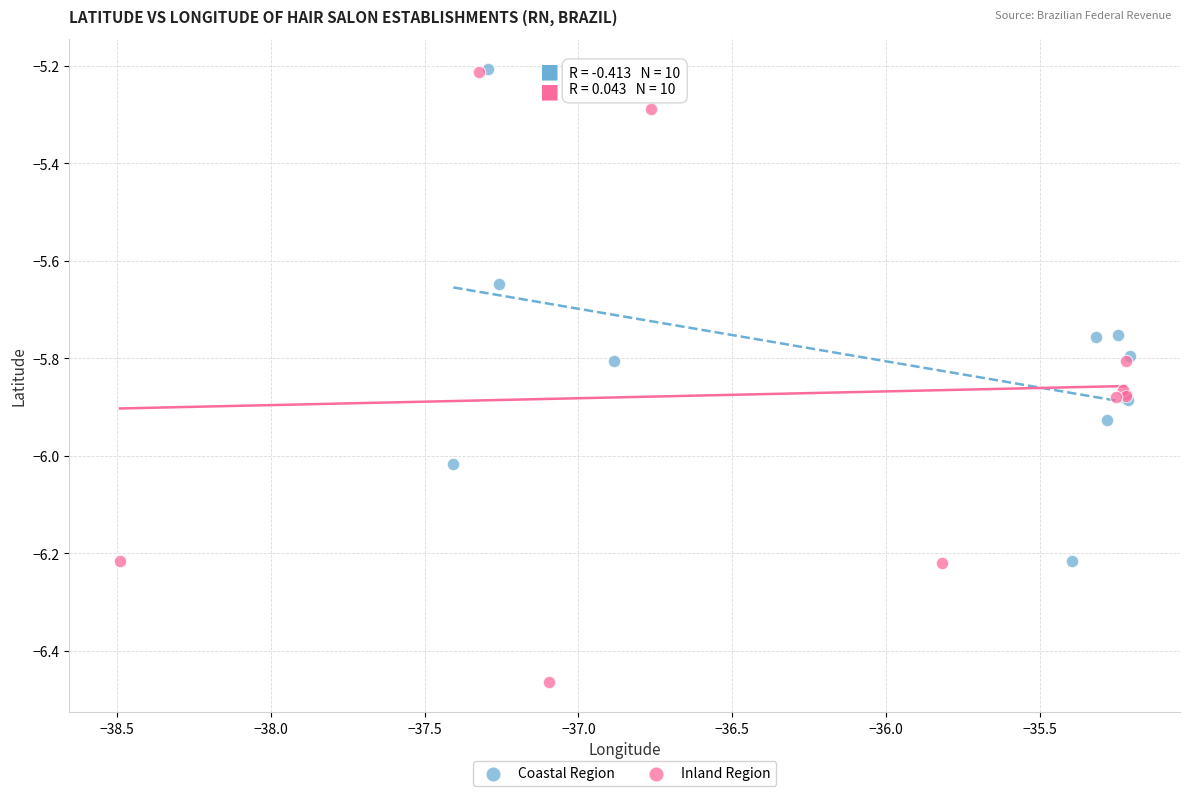

Which series reaches the minimum Y coordinate?

Inland Region